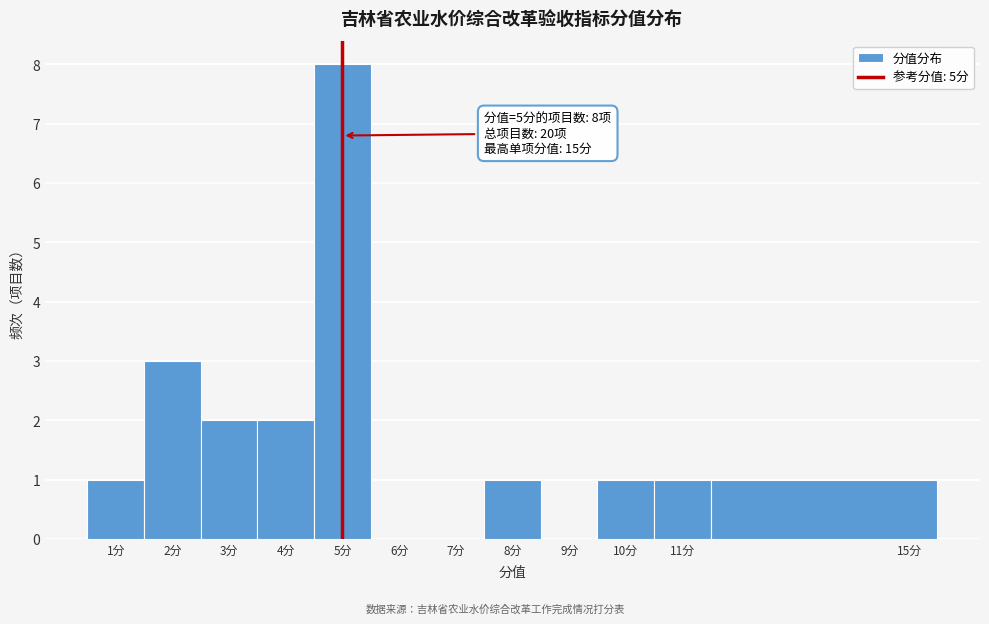

Which range on the x-axis has the tallest bar?

4.5 to 5.5